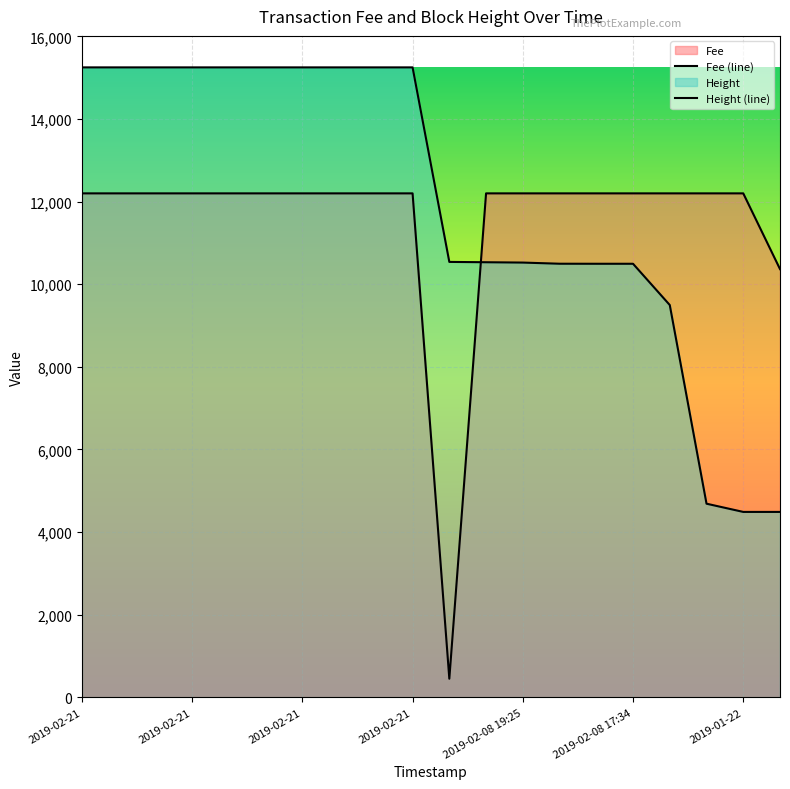

At which label does Fee first exceed 12199?

2019-02-21